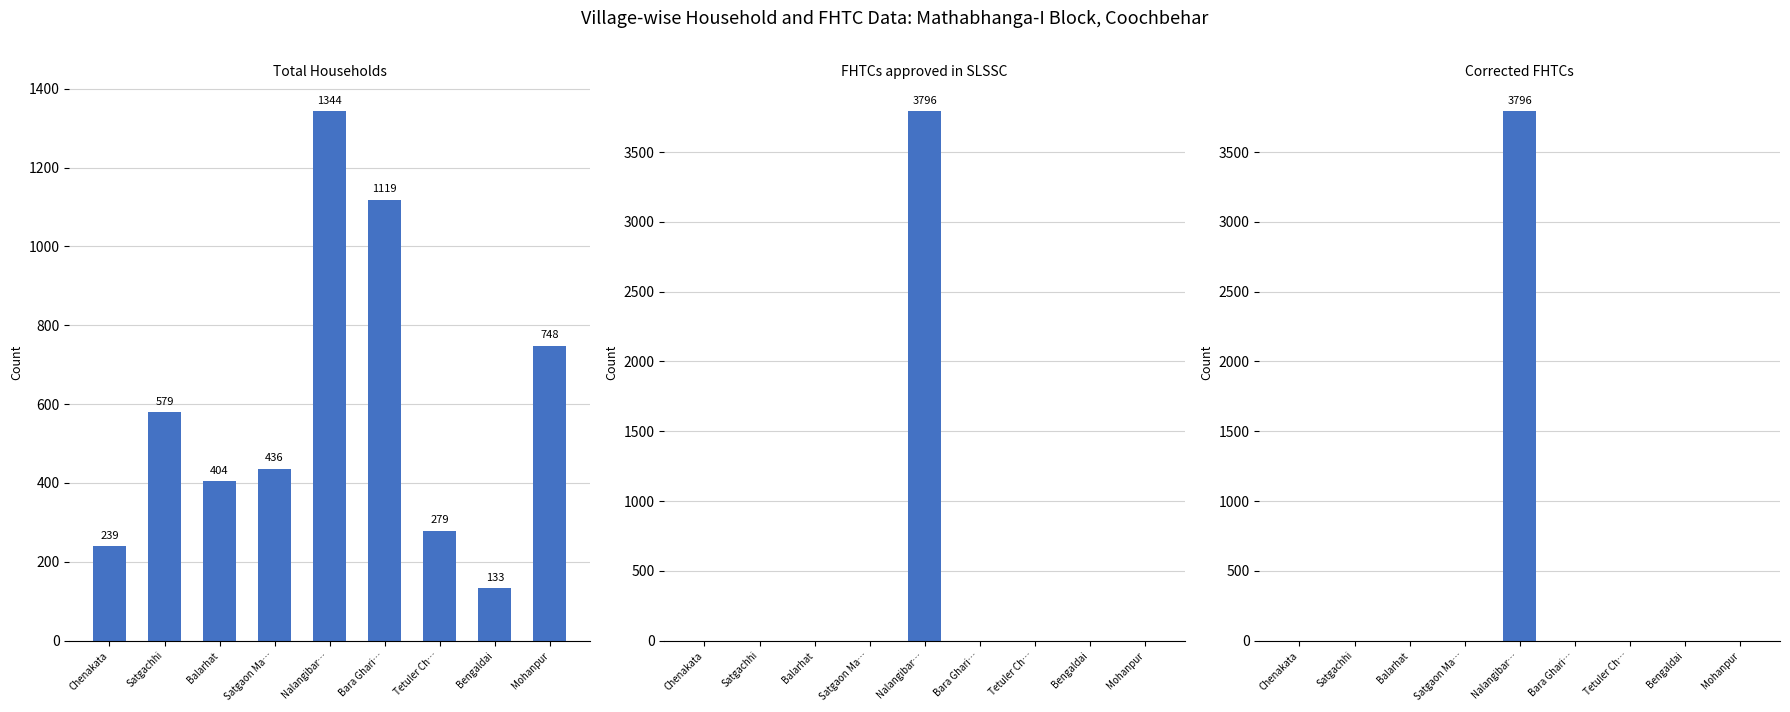

Rank the categories by Total Households value from highest to lowest.

Nalangibar…, Bara Ghari…, Mohanpur, Satgachhi, Satgaon Ma…, Balarhat, Tetuler Ch…, Chenakata, Bengaldai